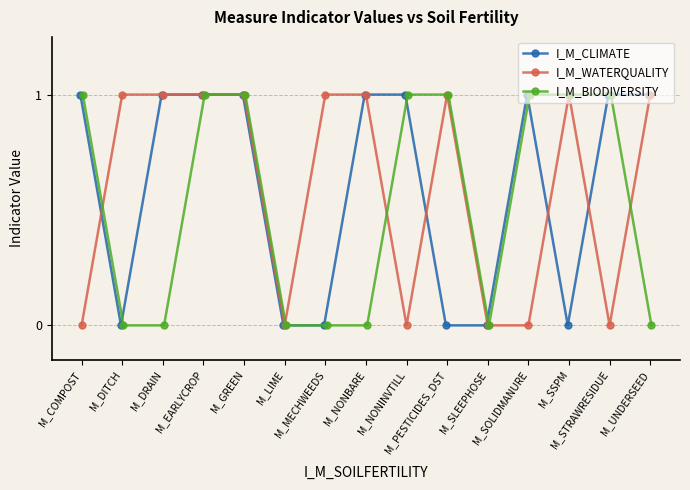

What is the difference between the maximum and second lowest values in the I_M_WATERQUALITY series?

1